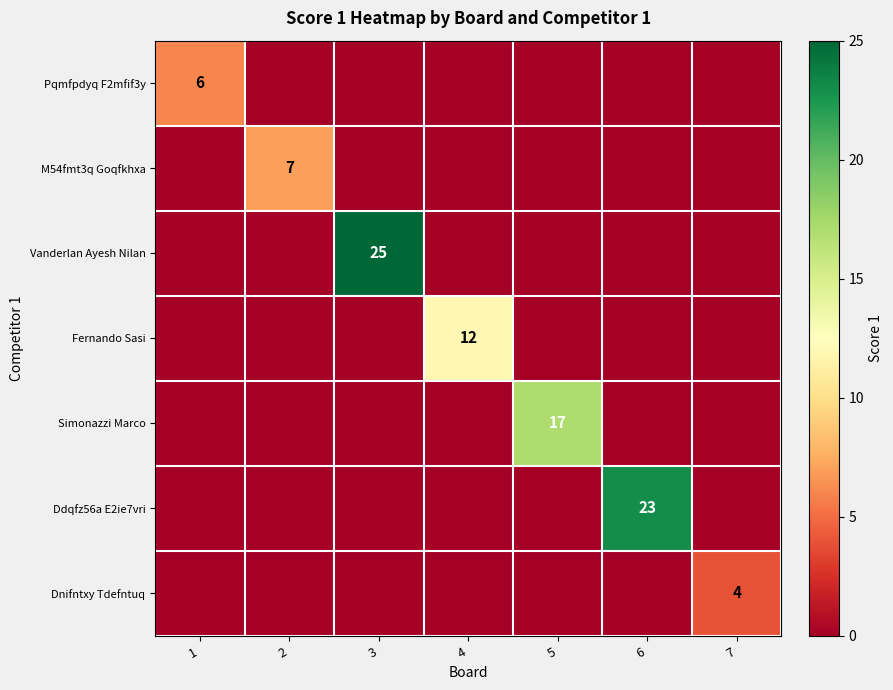

What is the sum of all Pqmfpdyq F2mfif3y values?

6